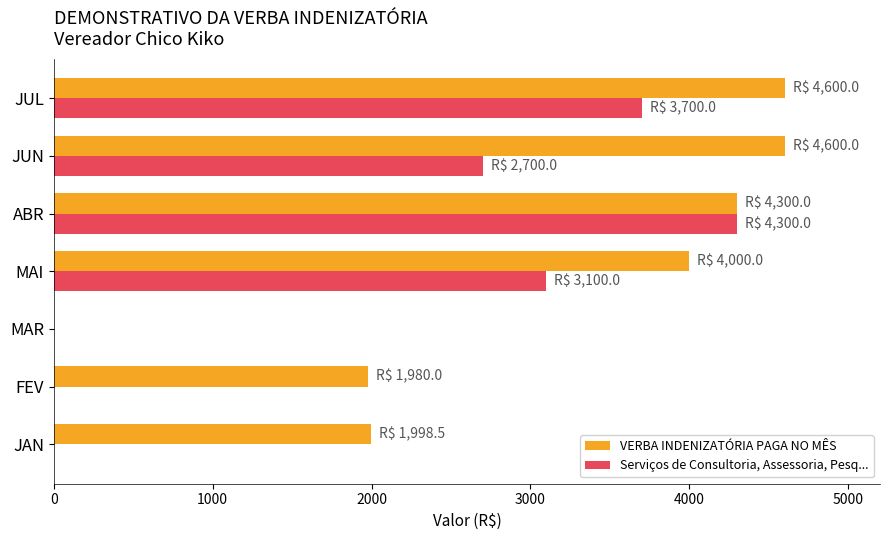

The value of VERBA INDENIZATÓRIA PAGA NO MÊS at MAR is 0.0. True or false?

True